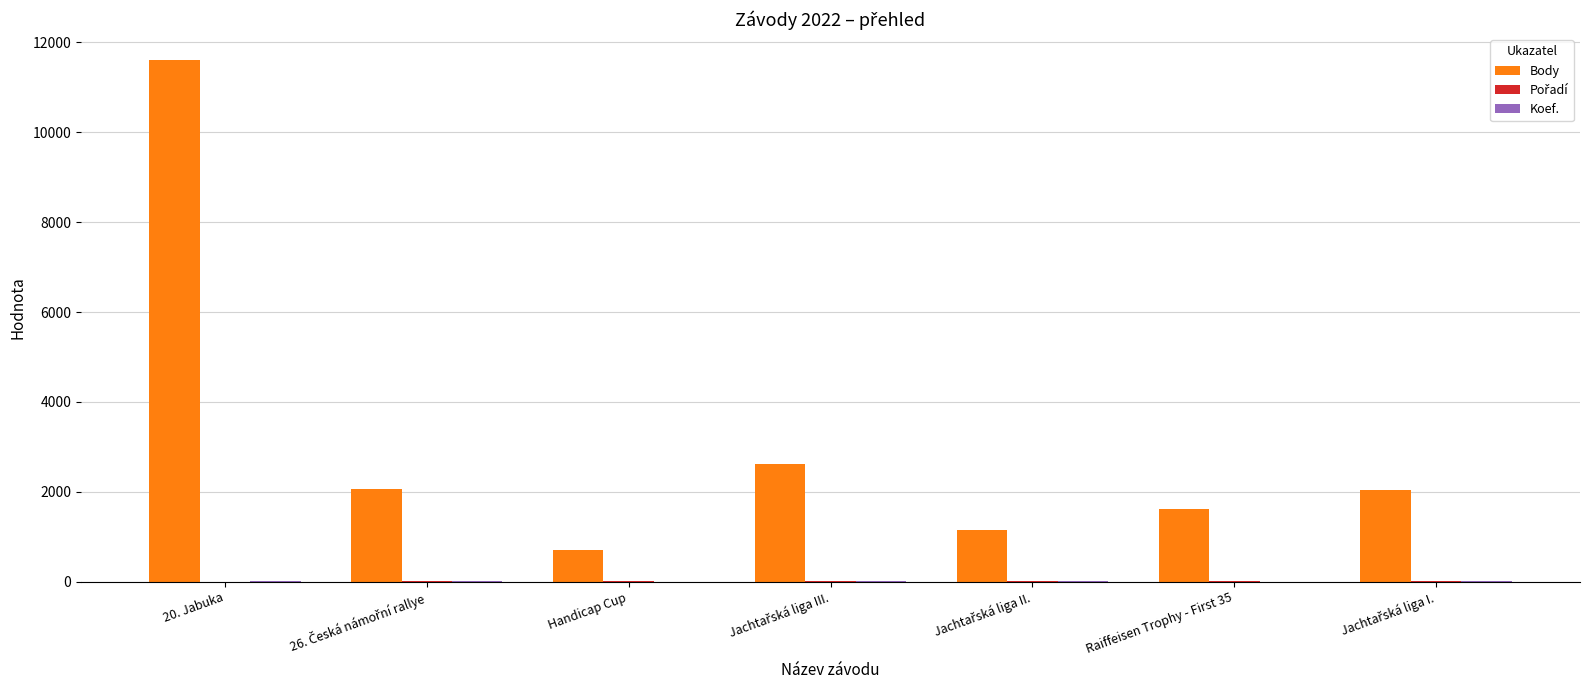

How many groups of bars are there?

7